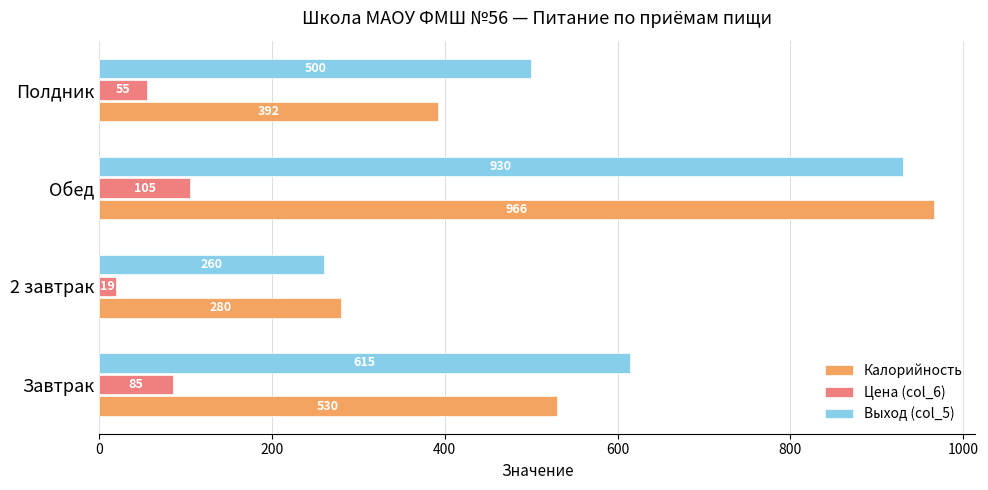

Rank the series at Завтрак from highest to lowest value.

Выход (col_5), Калорийность, Цена (col_6)